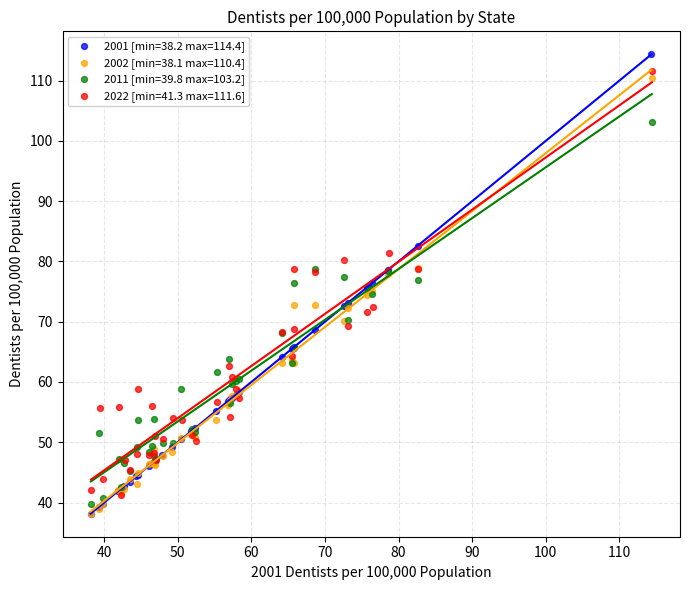

Which series has the widest spread of Y values?

2001 [min=38.2 max=114.4]